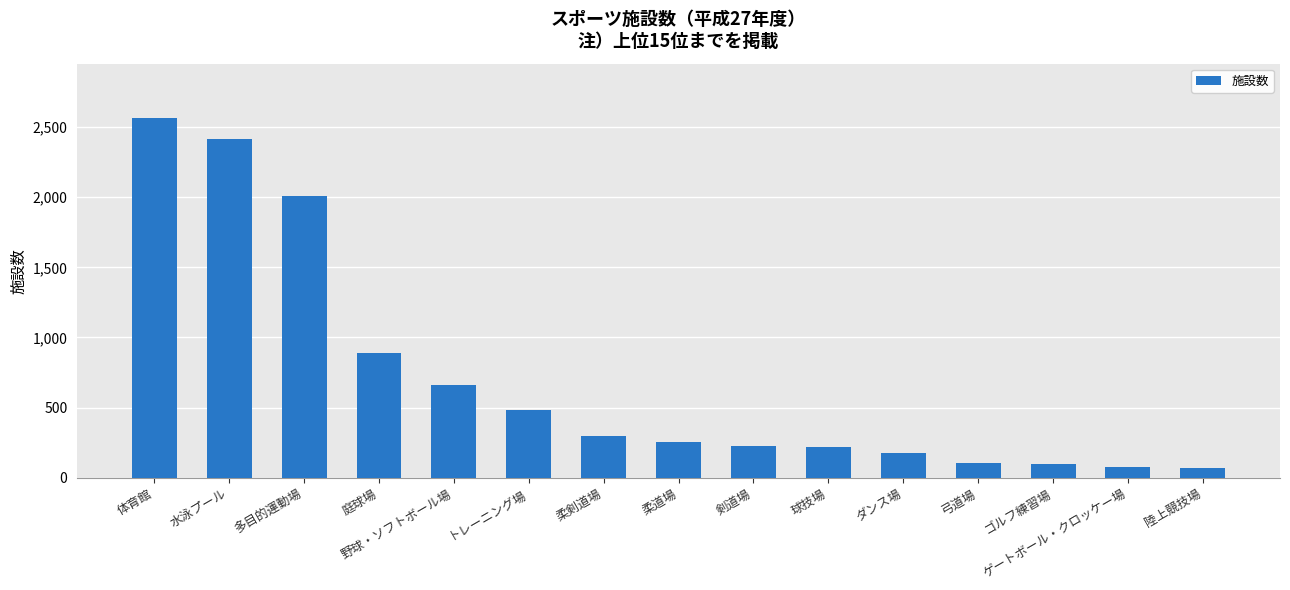

What is the sum of all values?

10552